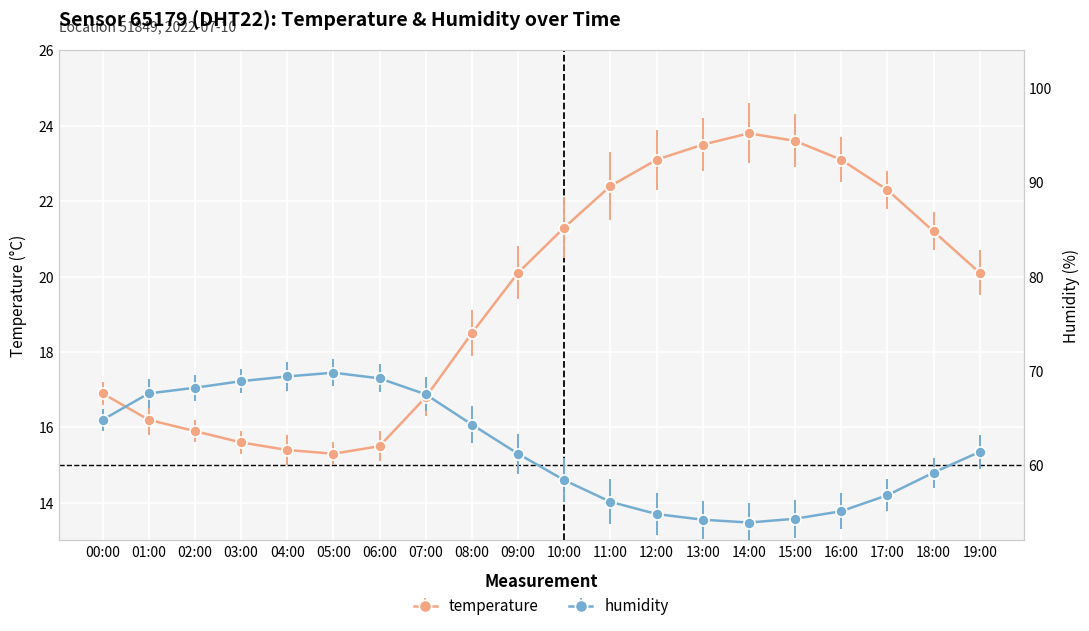

Which series changed the most between 11:00 and 16:00?

temperature